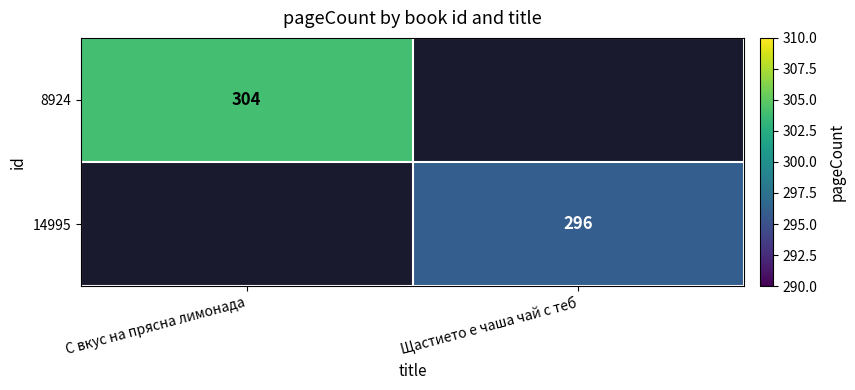

The 14995 series shows 296 at Щастието е чаша чай с теб. True or false?

True